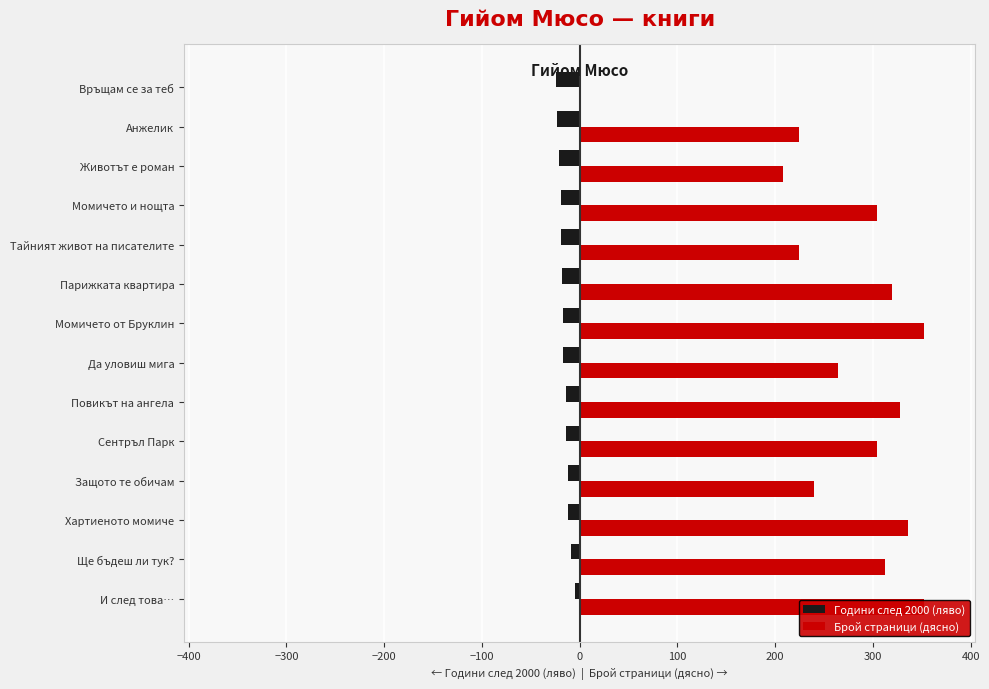

What is the highest value of the Години след 2000 (ляво) series?

-5